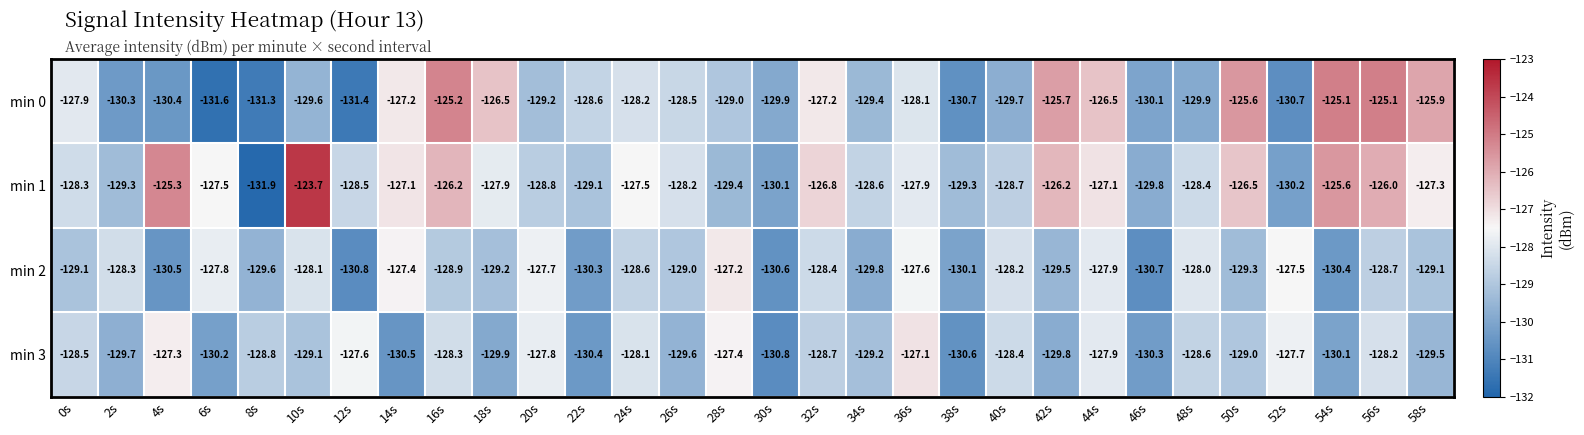

What is the difference between the maximum and minimum values in the min 0 series?

6.5